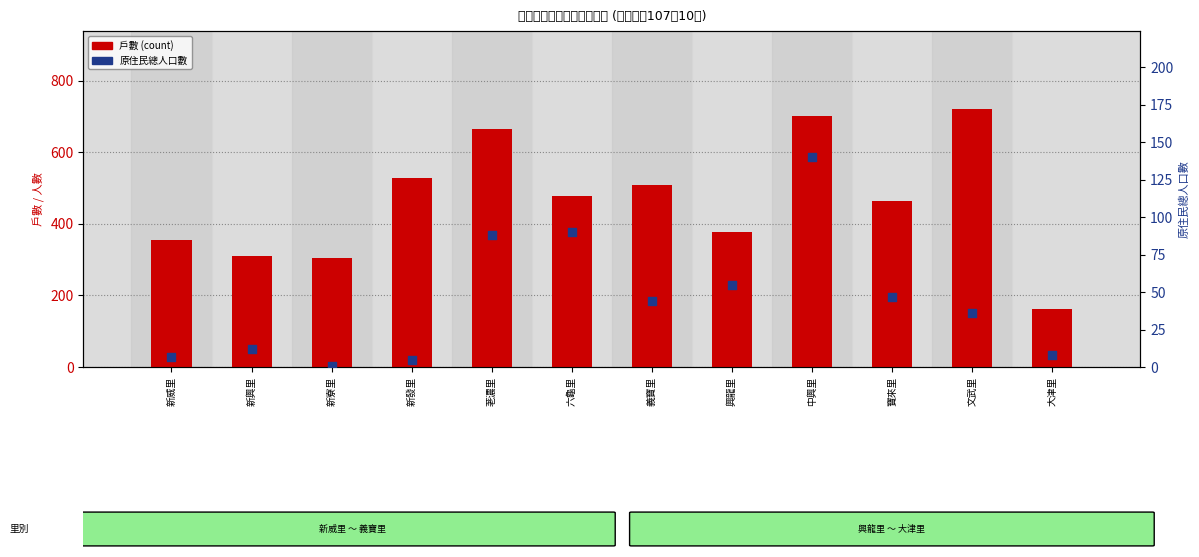

At which category is the sum across all series the highest?

中興里